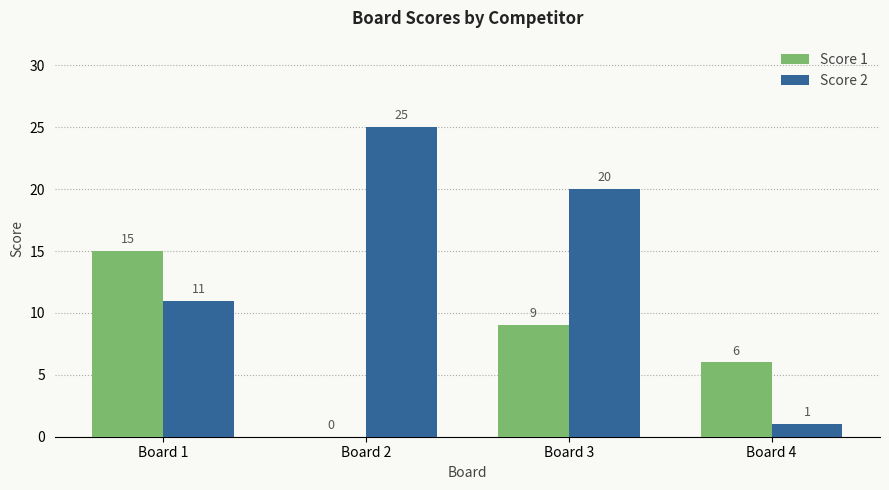

What is the average value of the Score 2 series?

14